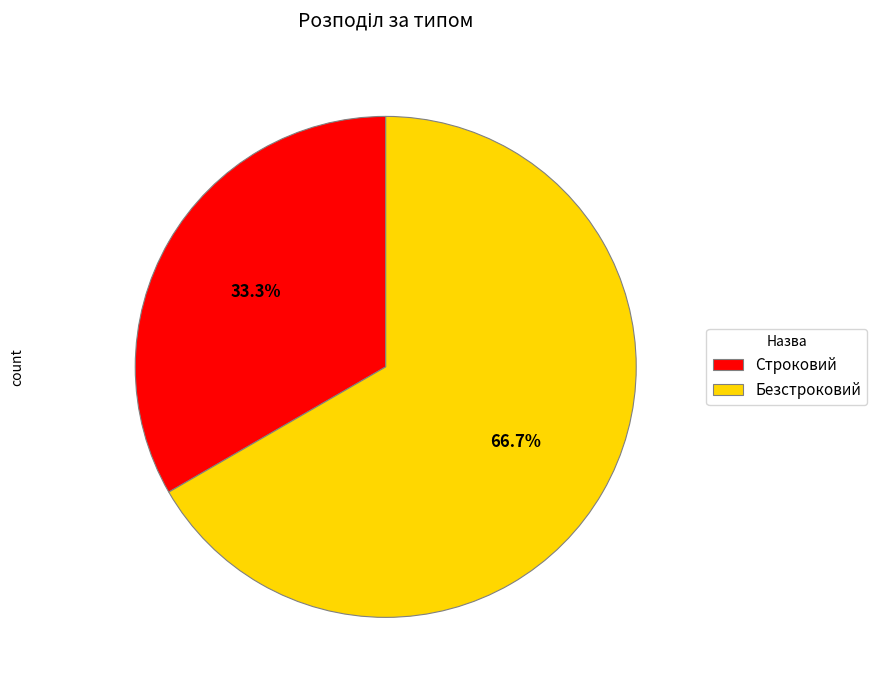

What is the majority slice?

Безстроковий